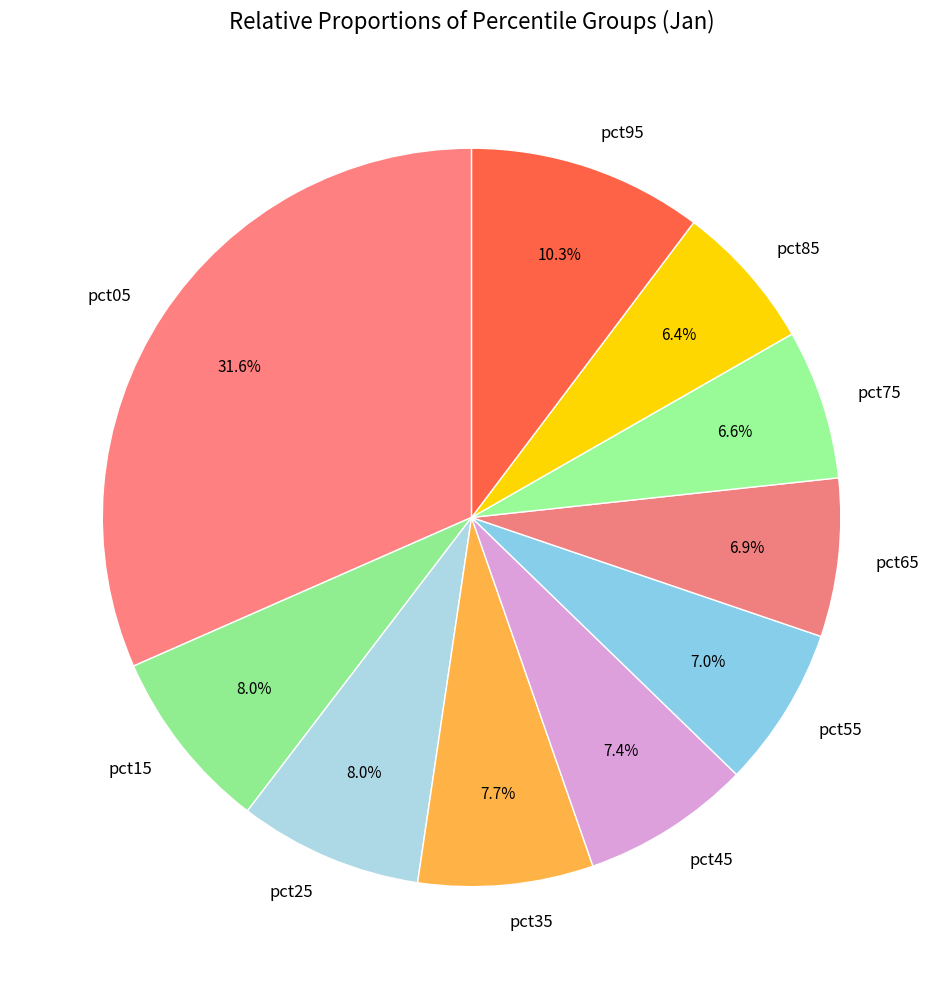

What percentage is the pct45 slice, to the nearest percent?

7%